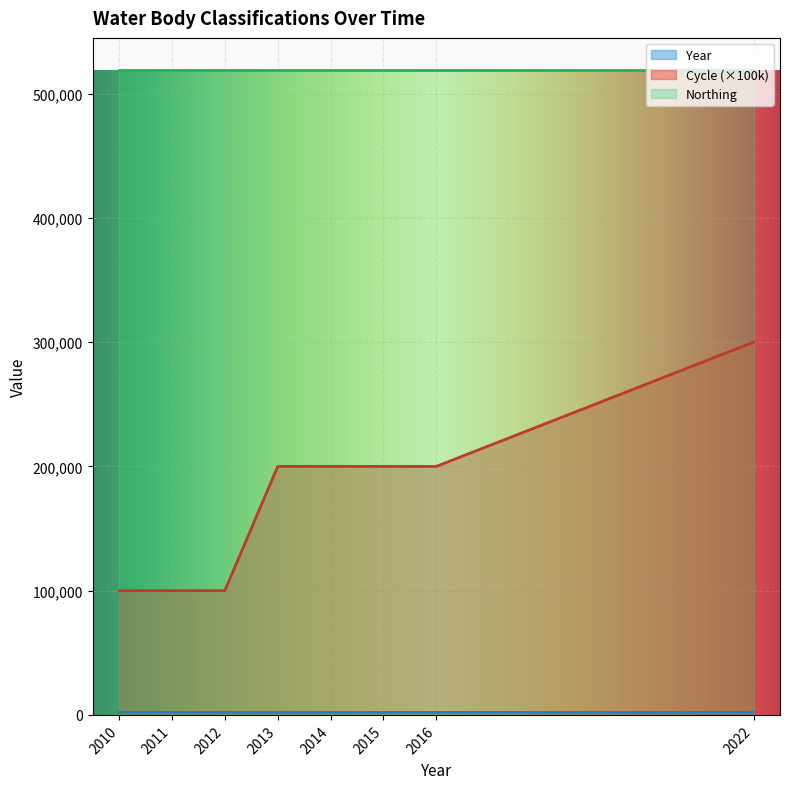

True or false: Cycle and Year intersect in this chart.

False